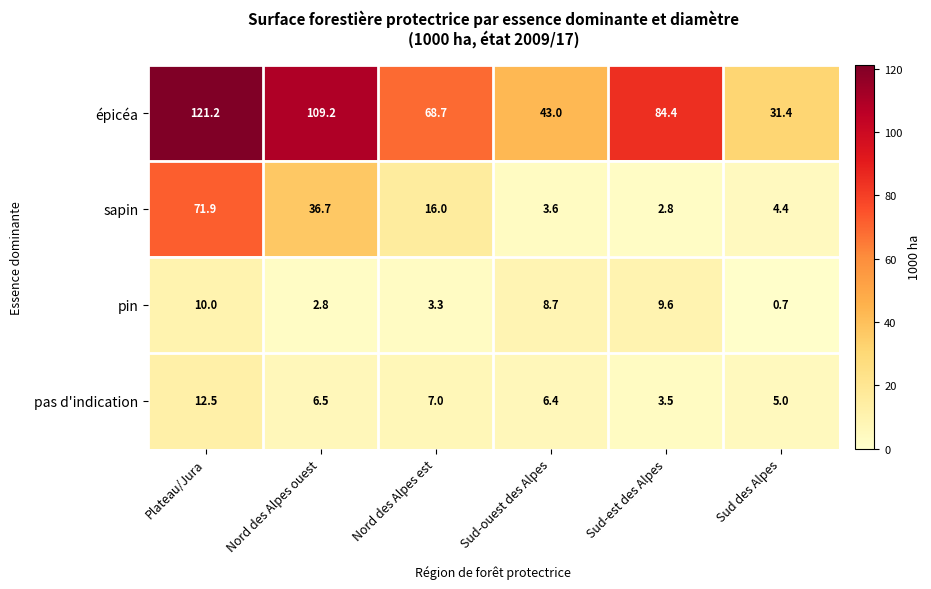

At which label does sapin first exceed 16?

Plateau/Jura